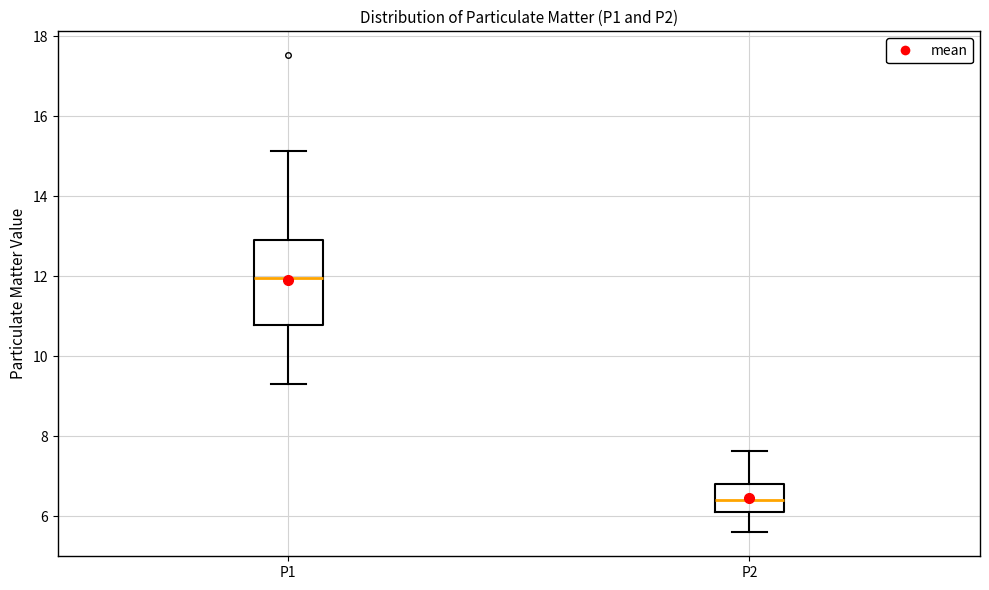

Where is the upper edge of the box for P1 on the y-axis? The values are not printed on the chart, so give them approximately, as read against the axis.

13.0